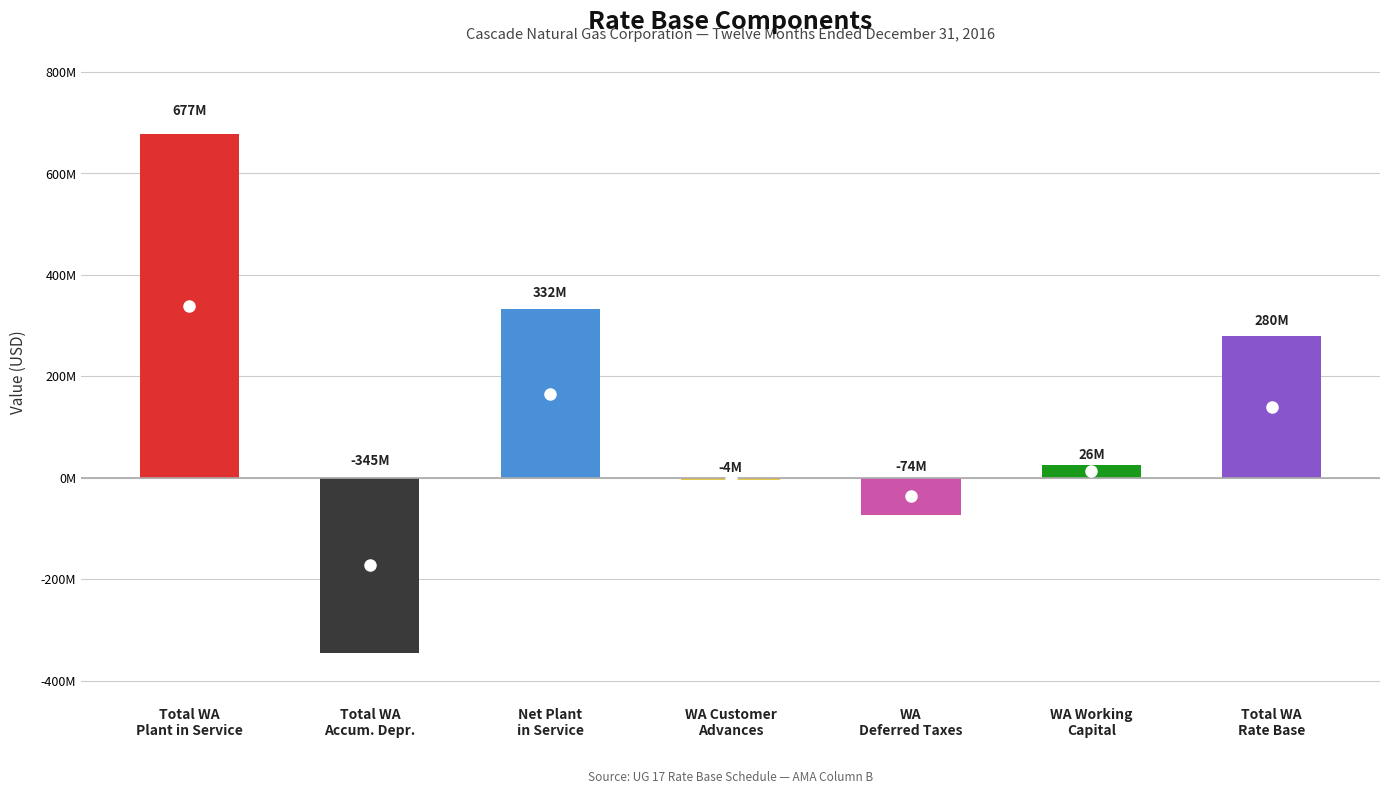

What is the approximate value at Net Plant in Service?

331889810.4